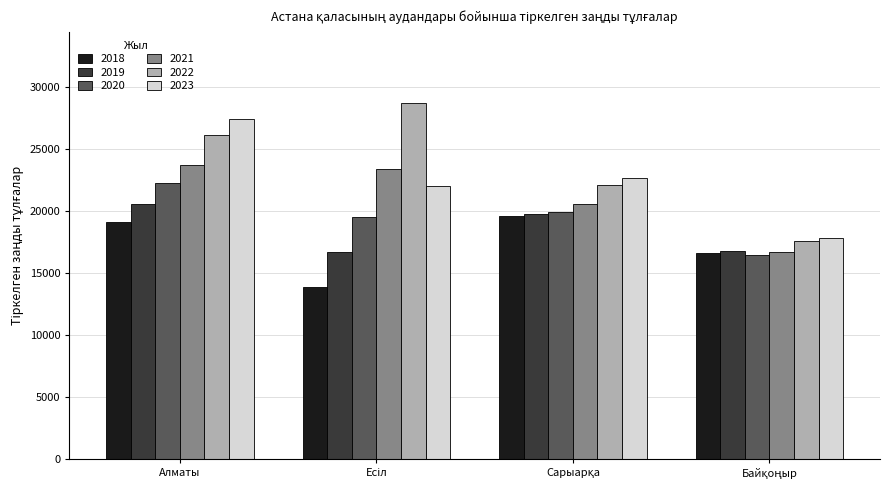

Which series has the largest range (max minus min)?

2022